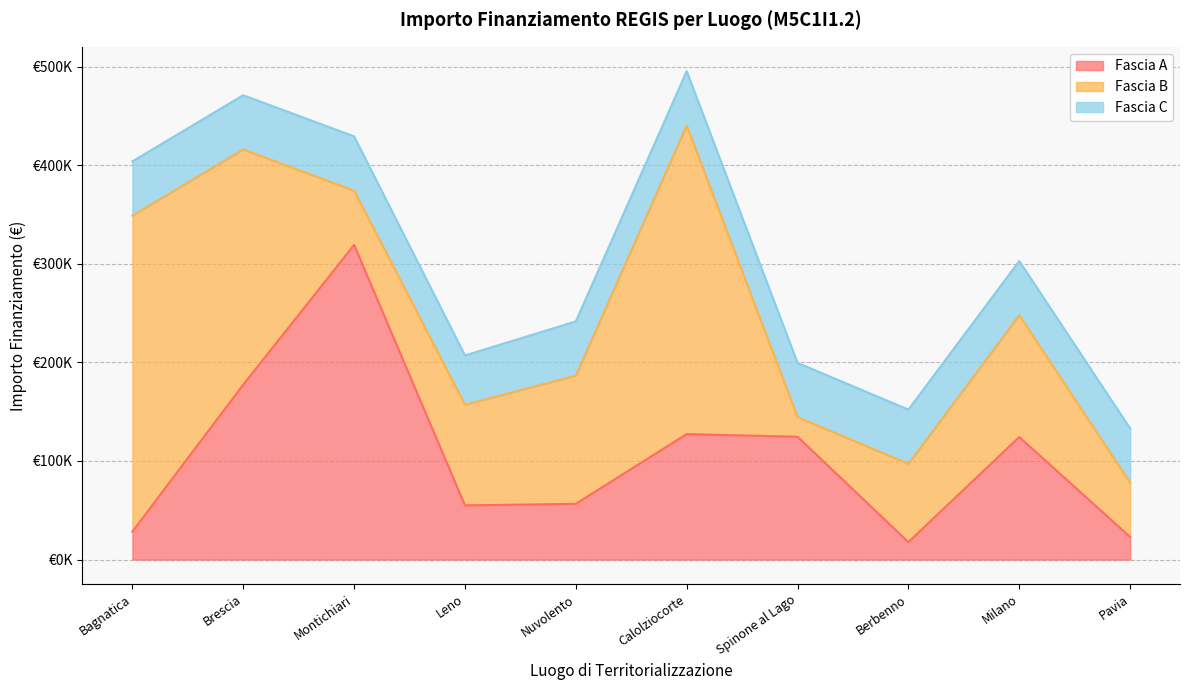

True or false: Fascia B has more than 1 interior local peaks.

True